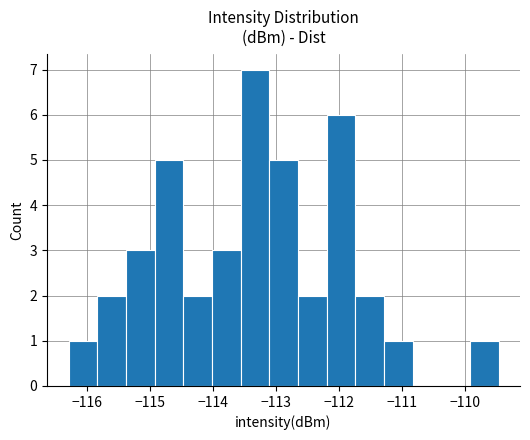

Reading left to right, list every bar in this chart as the range it spans on the x-axis followed by its height. Neither the bar edges nor the heights are printed on the chart, so give them approximately, as read against the axes.

-116.3 to -115.8: 1
-115.8 to -115.4: 2
-115.4 to -114.9: 3
-114.9 to -114.5: 5
-114.5 to -114.0: 2
-114.0 to -113.6: 3
-113.6 to -113.1: 7
-113.1 to -112.7: 5
-112.7 to -112.2: 2
-112.2 to -111.7: 6
-111.7 to -111.3: 2
-111.3 to -110.8: 1
-110.8 to -110.4: 0
-110.4 to -109.9: 0
-109.9 to -109.5: 1